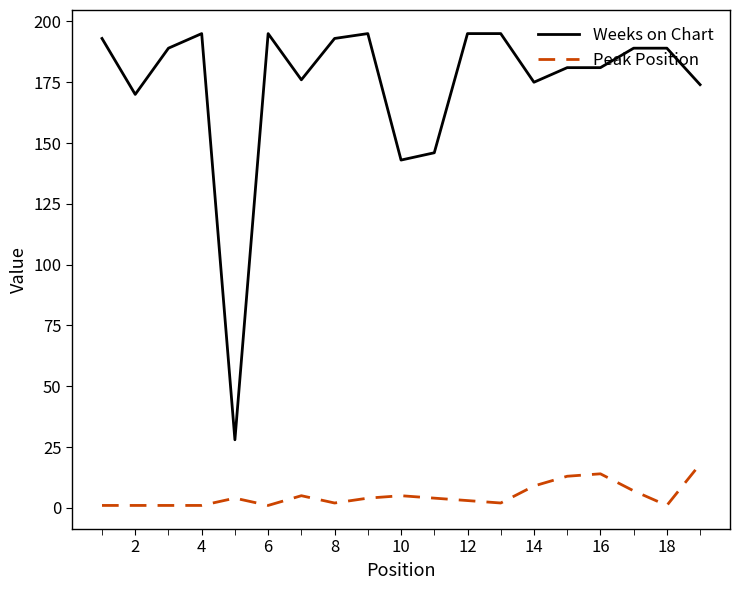

True or false: Peak Position and Weeks on Chart intersect in this chart.

False